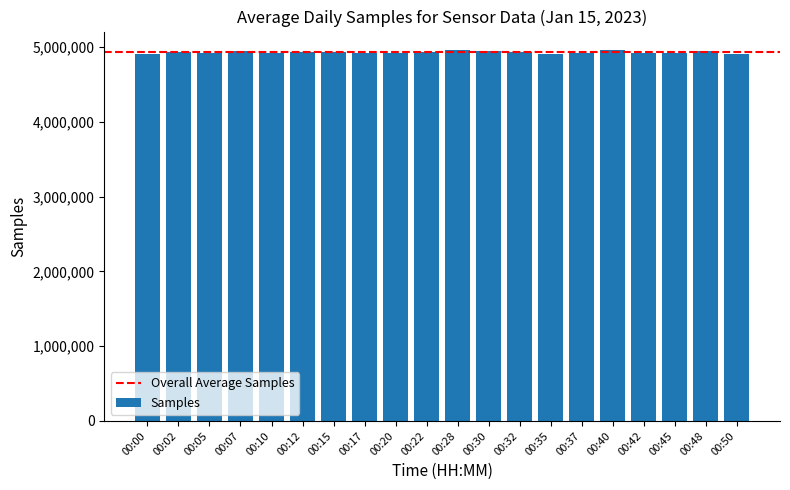

What is the sum of all values?

98615505